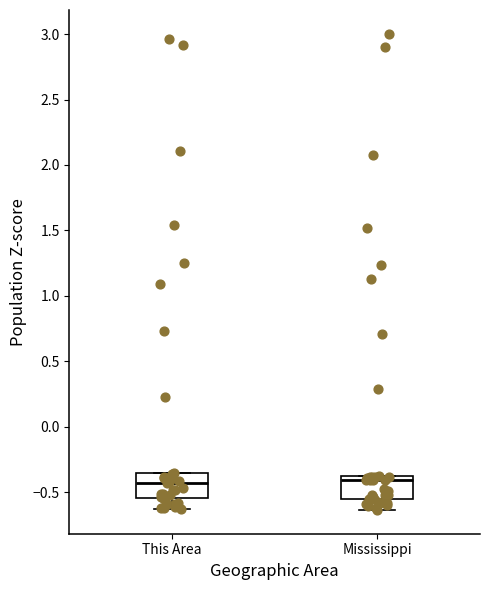

Reading left to right, read every box against the y-axis: the position of its median line, the range the box covers, and the ends of its whiskers. The values are not printed on the chart, so give them approximately, as read against the axis.

This Area: median -0.45, box -0.55 to -0.35, whiskers -0.65 to -0.35
Mississippi: median -0.40 (just below the box's upper edge), box -0.55 to -0.40, whiskers -0.65 to -0.40